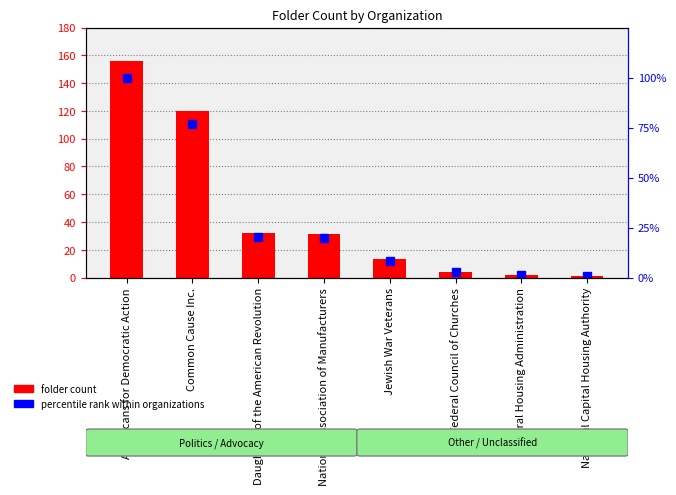

The folder_count series shows 31.0 at National Association of Manufacturers. True or false?

True